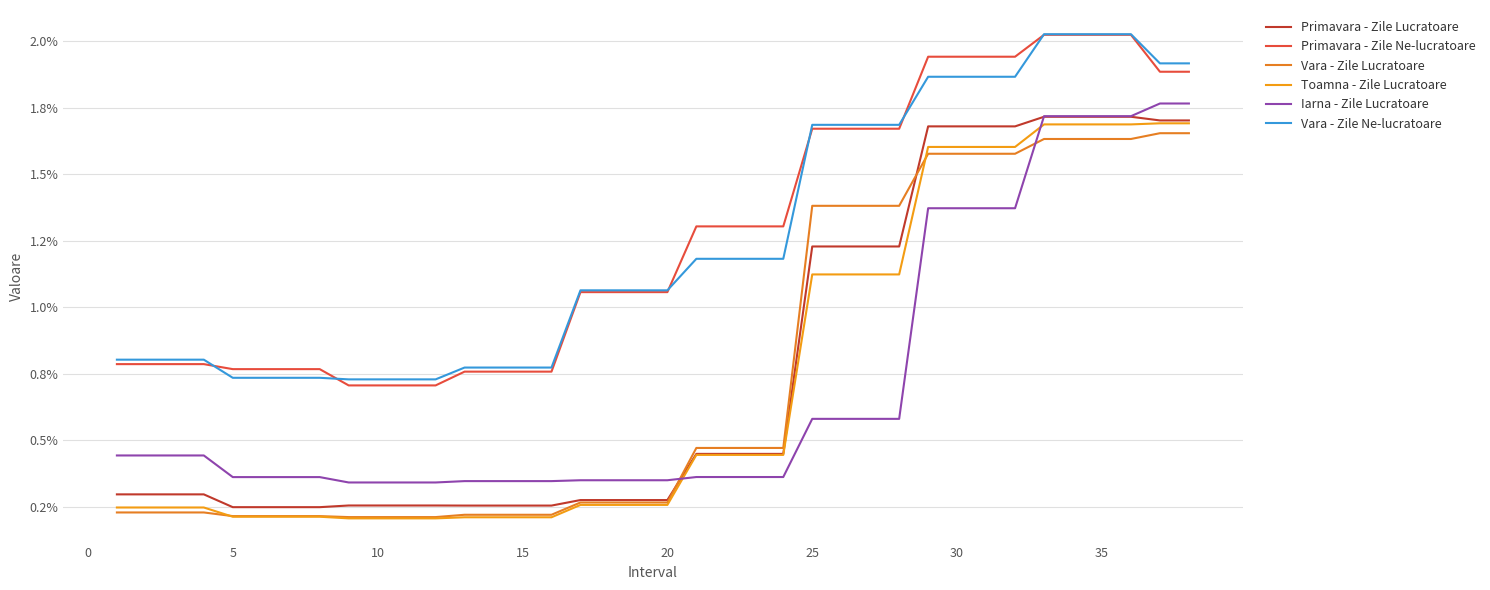

What are all the series names shown in the legend?

Primavara - Zile Lucratoare, Primavara - Zile Ne-lucratoare, Vara - Zile Lucratoare, Toamna - Zile Lucratoare, Iarna - Zile Lucratoare, Vara - Zile Ne-lucratoare